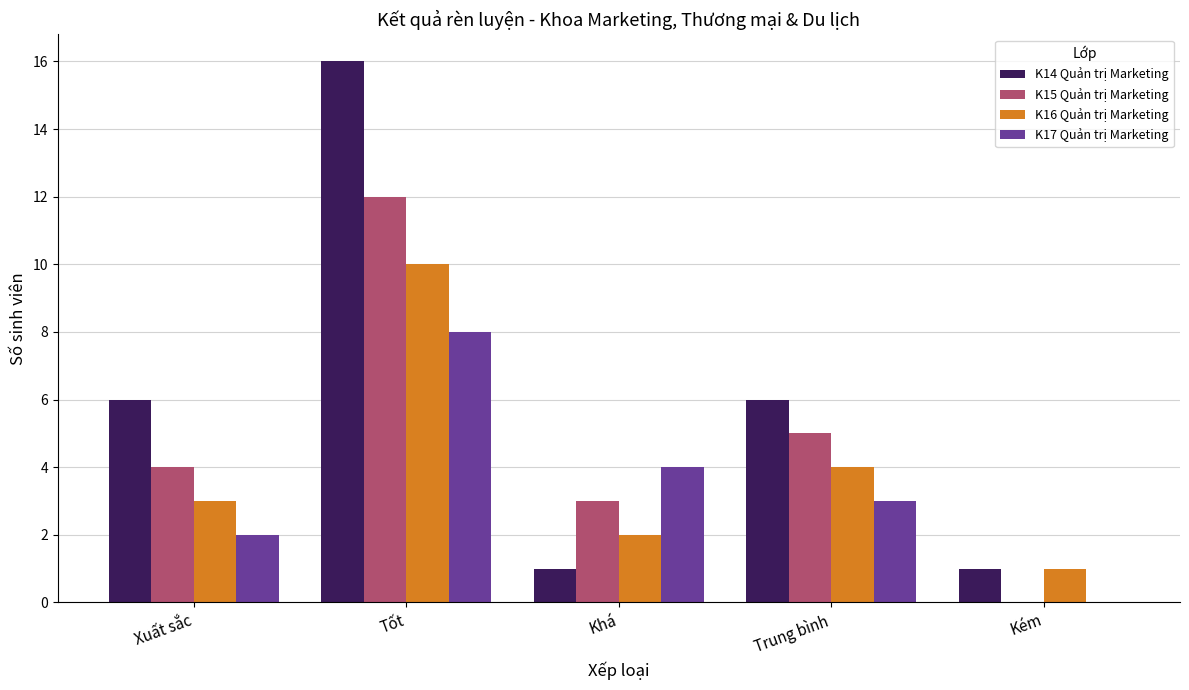

What is the sum of the K14 Quản trị Marketing values at Khá and Xuất sắc?

7